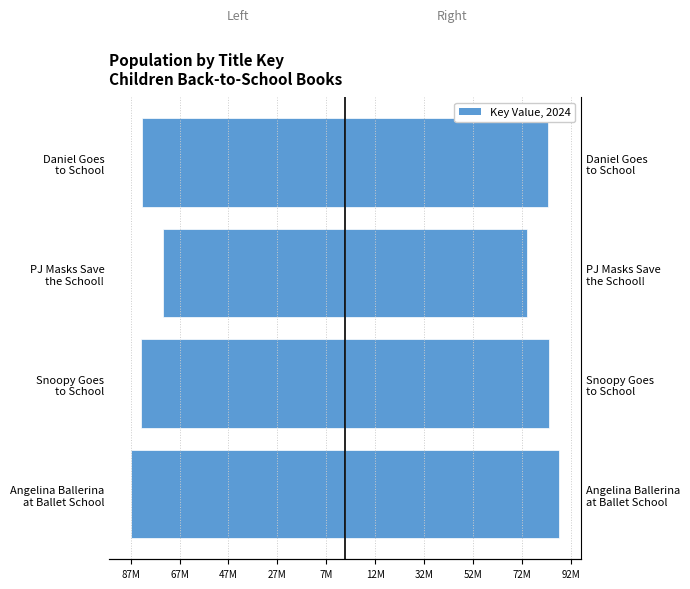

At how many categories does at least one series exceed 72180349?

4